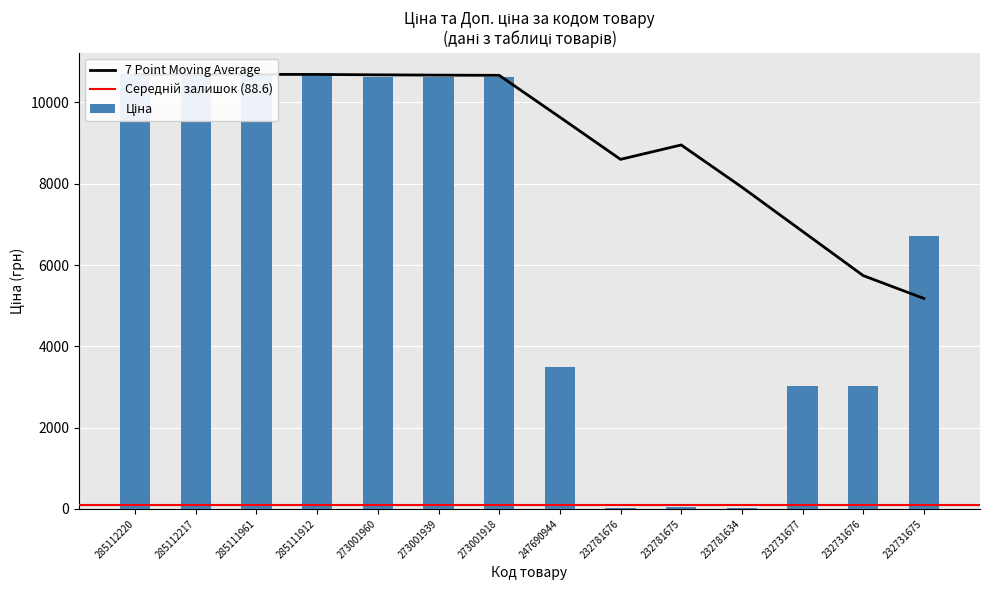

What is the value of the 5th bar from the left?

10638.2